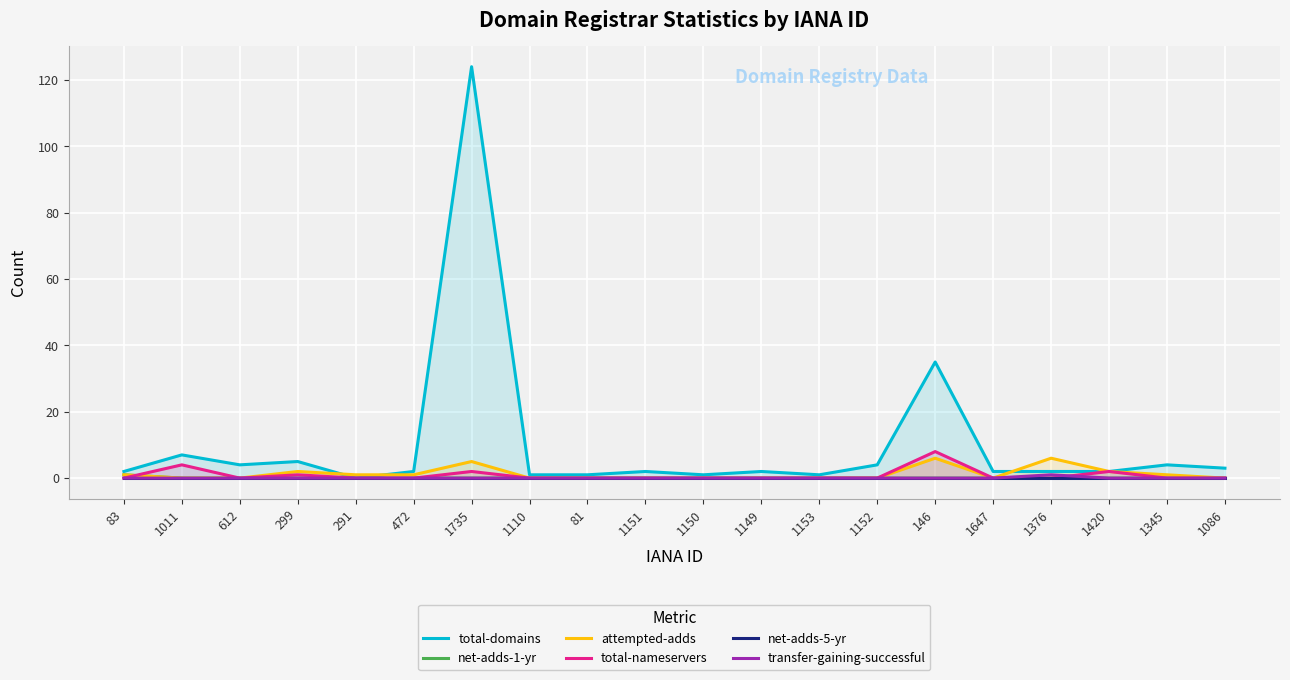

True or false: net-adds-1-yr and transfer-gaining-successful intersect in this chart.

False